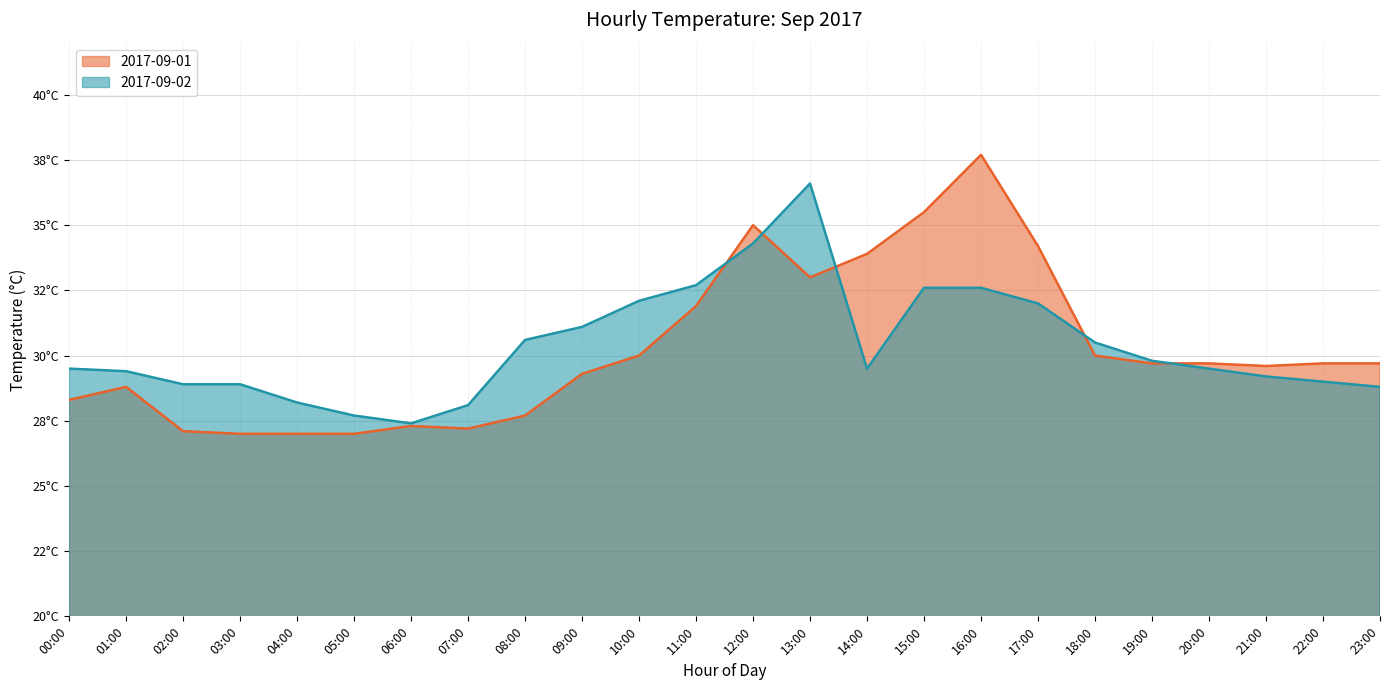

In 2017-09-01, how many points are lower than both neighbors (excluding endpoints)?

3